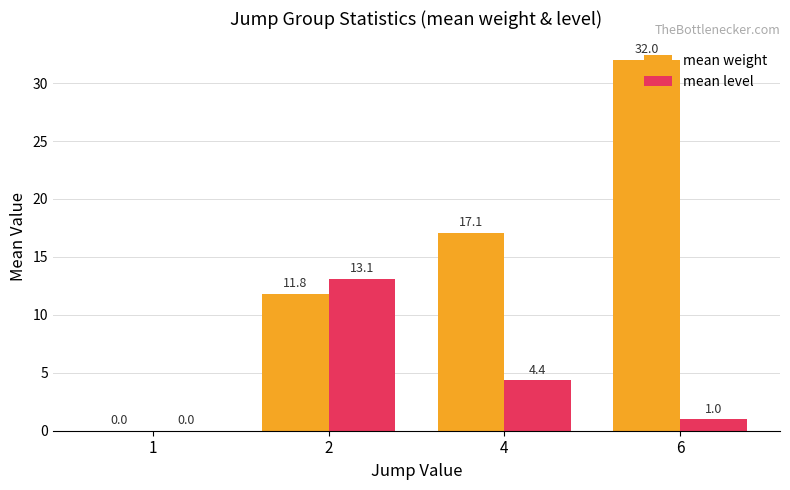

The value of mean weight at 4 is 7.0. True or false?

False